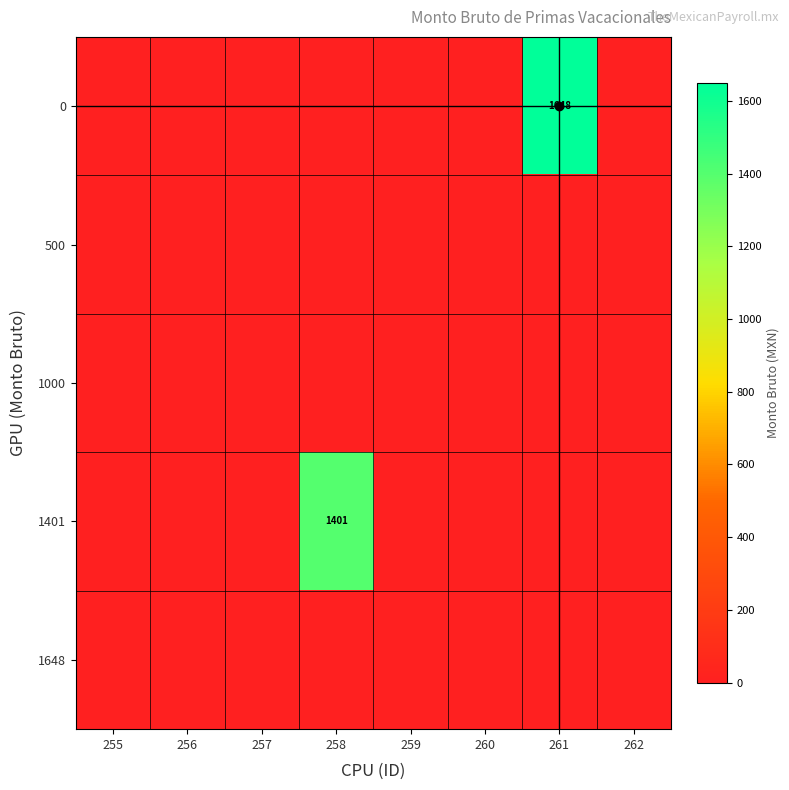

What is the difference between the maximum and second lowest values in the 1401 series?

1401